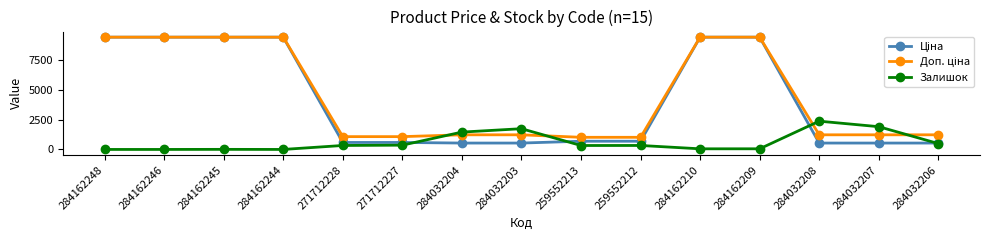

What is the spread (max minus min) of values at 259552212?

684.8